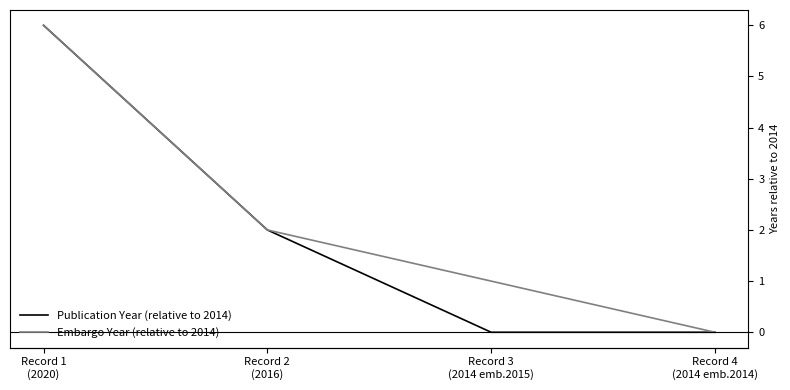

Reading right to left, what are all the values shown in this chart?

Publication Year (relative to 2014): Record 4
(2014 emb.2014)=0	Record 3
(2014 emb.2015)=0	Record 2
(2016)=2	Record 1
(2020)=6
Embargo Year (relative to 2014): Record 4
(2014 emb.2014)=0	Record 3
(2014 emb.2015)=1	Record 2
(2016)=2	Record 1
(2020)=6